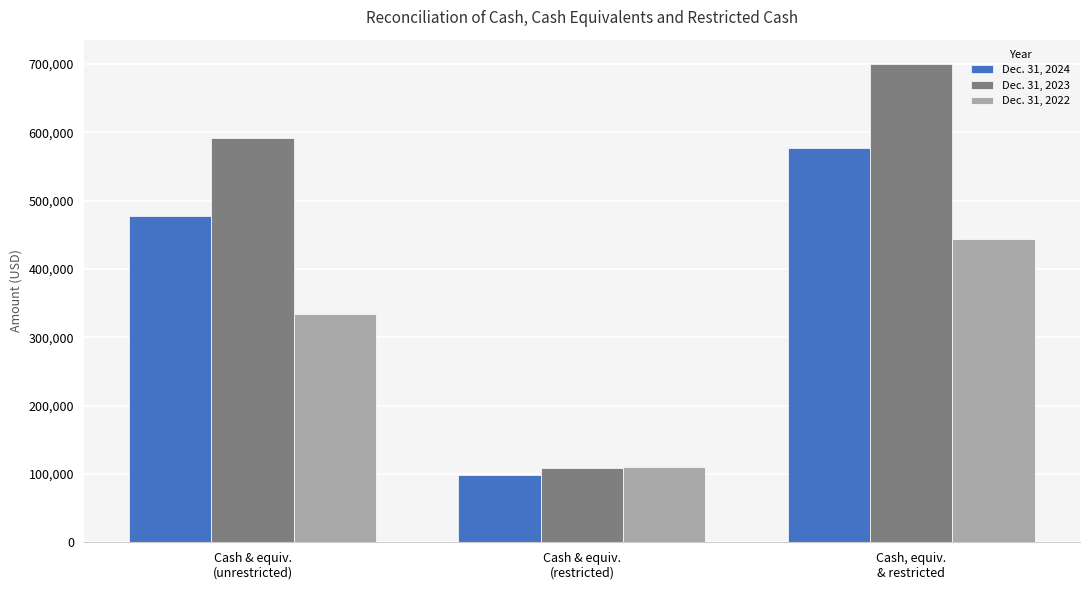

What is the difference between the maximum and second lowest values in the Dec. 31, 2024 series?

98534